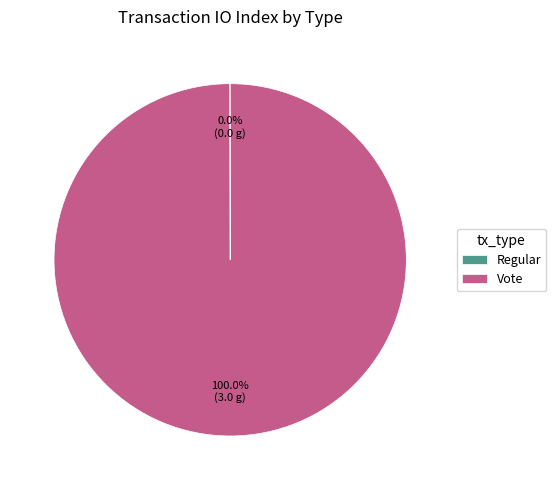

Does any single category account for the majority?

Yes